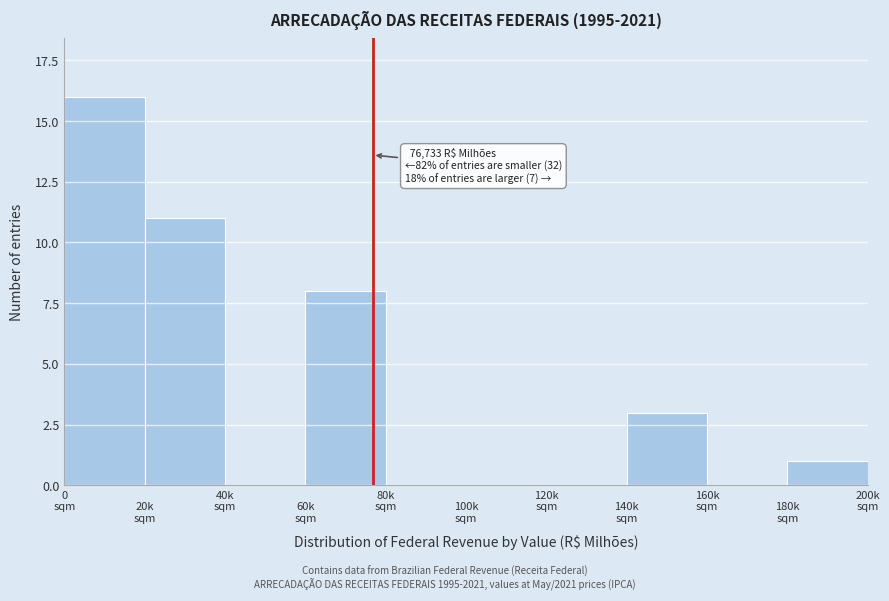

What is the greatest value displayed?

16